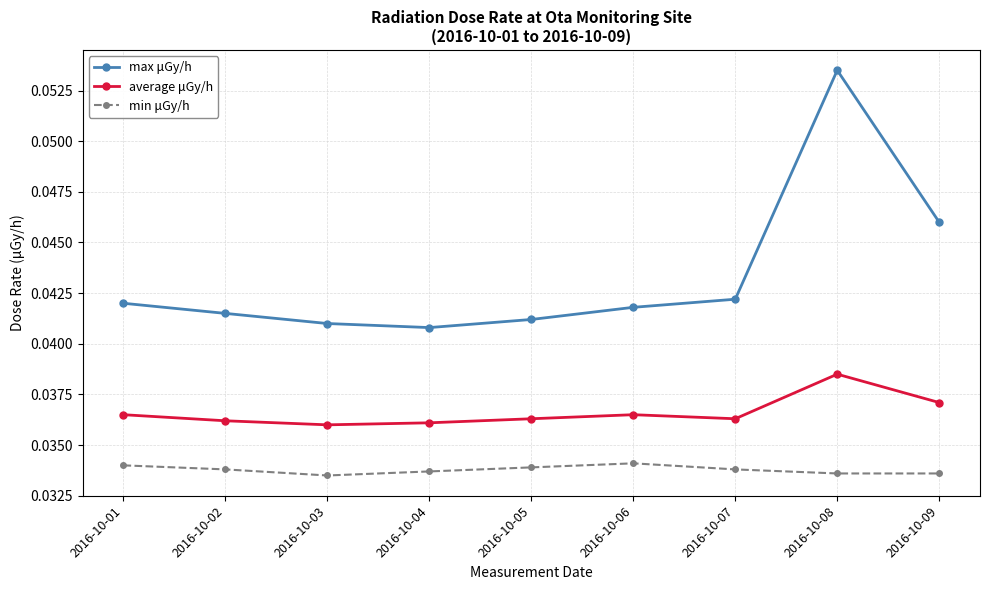

True or false: min μGy/h and average μGy/h cross at least once.

False